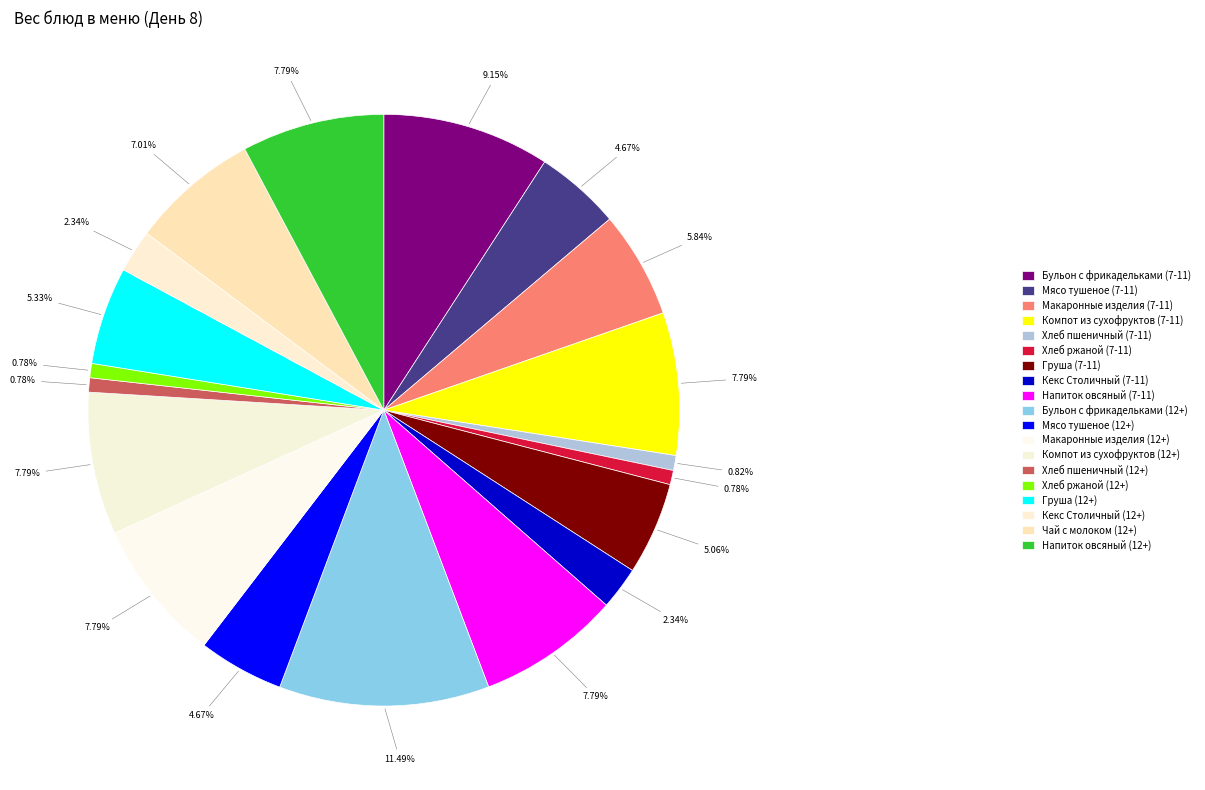

To the nearest percent, what portion does Хлеб ржаной (7-11) represent?

1%